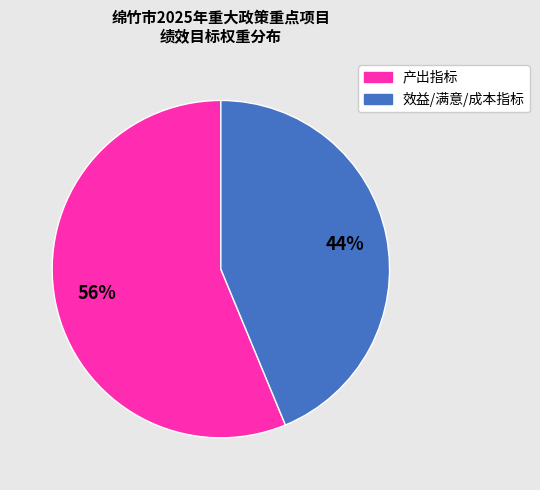

To the nearest percent, what is the average slice percentage?

50%